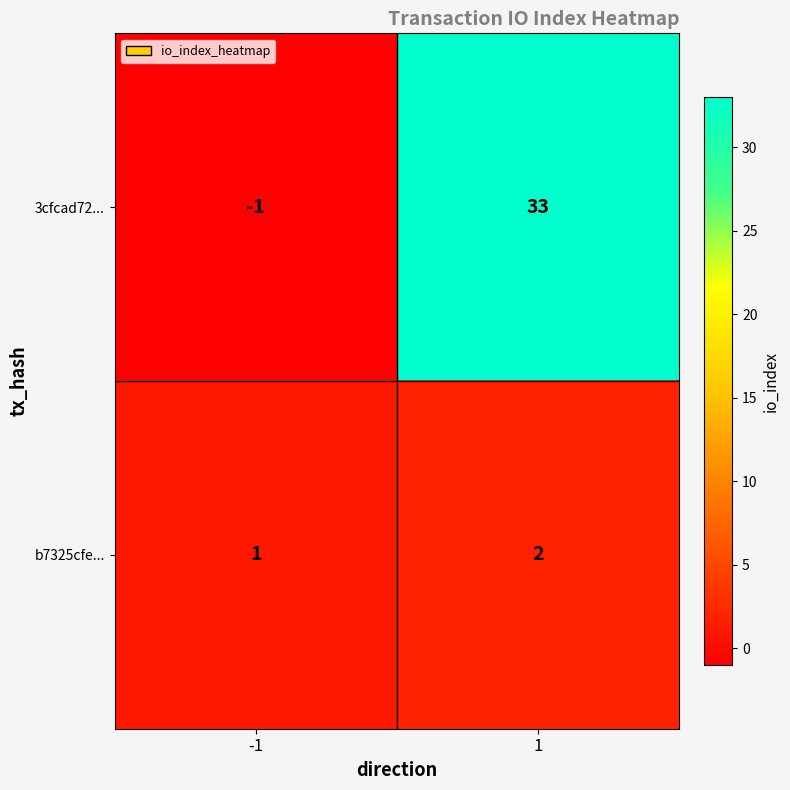

Between -1 and 1, which series saw the biggest shift?

3cfcad72...